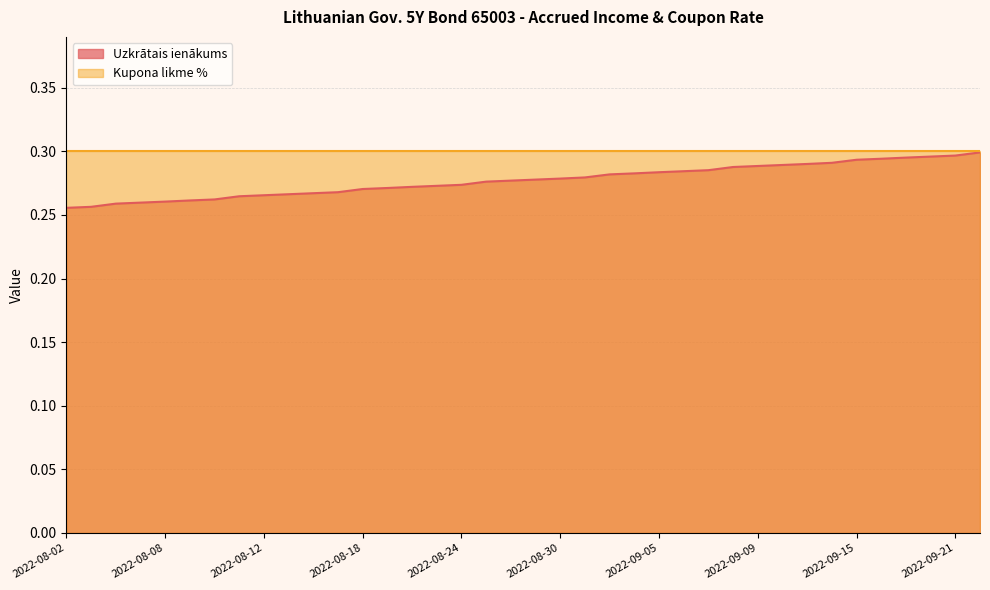

Is it true that Kupona likme % equals 0.1 at 2022-09-09?

False